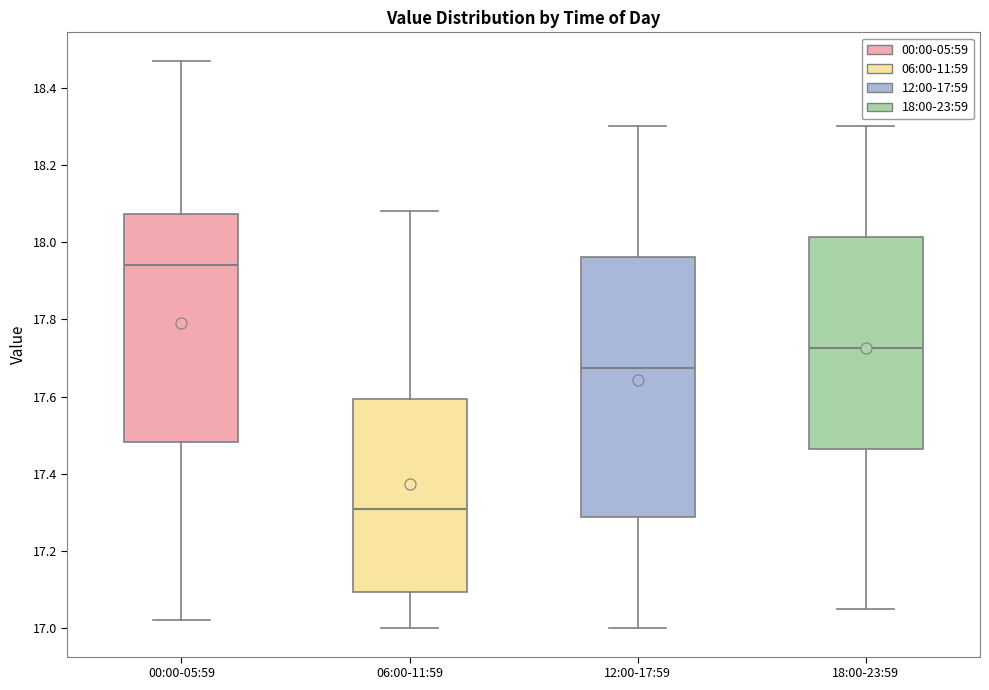

Reading left to right, read every box against the y-axis: the position of its median line, the range the box covers, and the ends of its whiskers. The values are not printed on the chart, so give them approximately, as read against the axis.

00:00-05:59: median 17.94, box 17.48 to 18.08, whiskers 17.02 to 18.48
06:00-11:59: median 17.32, box 17.10 to 17.60, whiskers 17.00 to 18.08
12:00-17:59: median 17.68, box 17.28 to 17.96, whiskers 17.00 to 18.30
18:00-23:59: median 17.72, box 17.46 to 18.02, whiskers 17.06 to 18.30